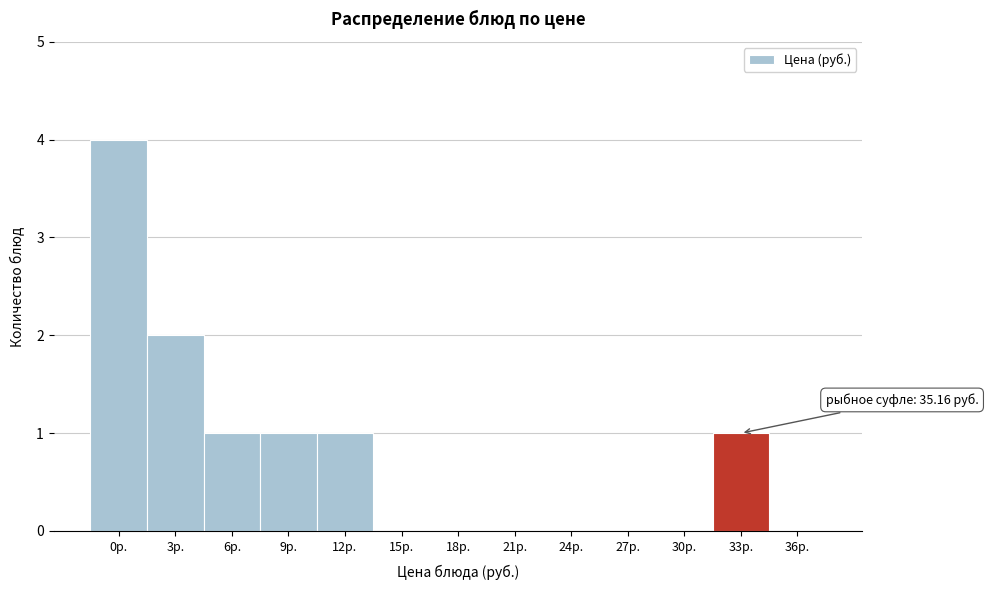

Reading left to right, transcribe all the data shown in this chart.

0р.=4	3р.=2	6р.=1	9р.=1	12р.=1	15р.=0	18р.=0	21р.=0	24р.=0	27р.=0	30р.=0	33р.=1	36р.=0